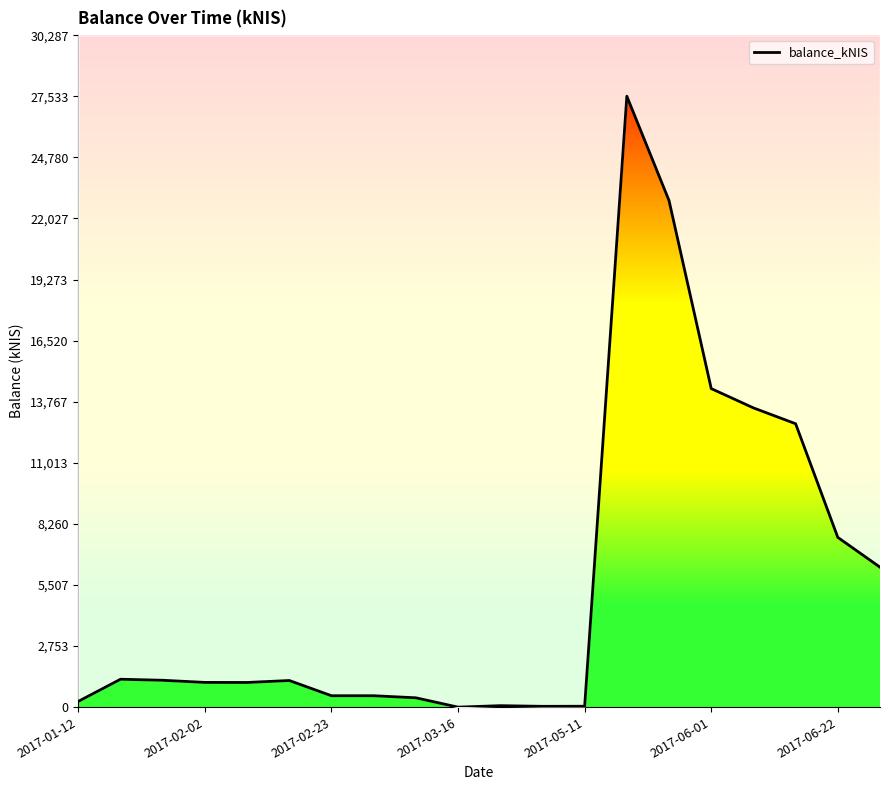

What is the change in value from 9 to 14?

+22829.9